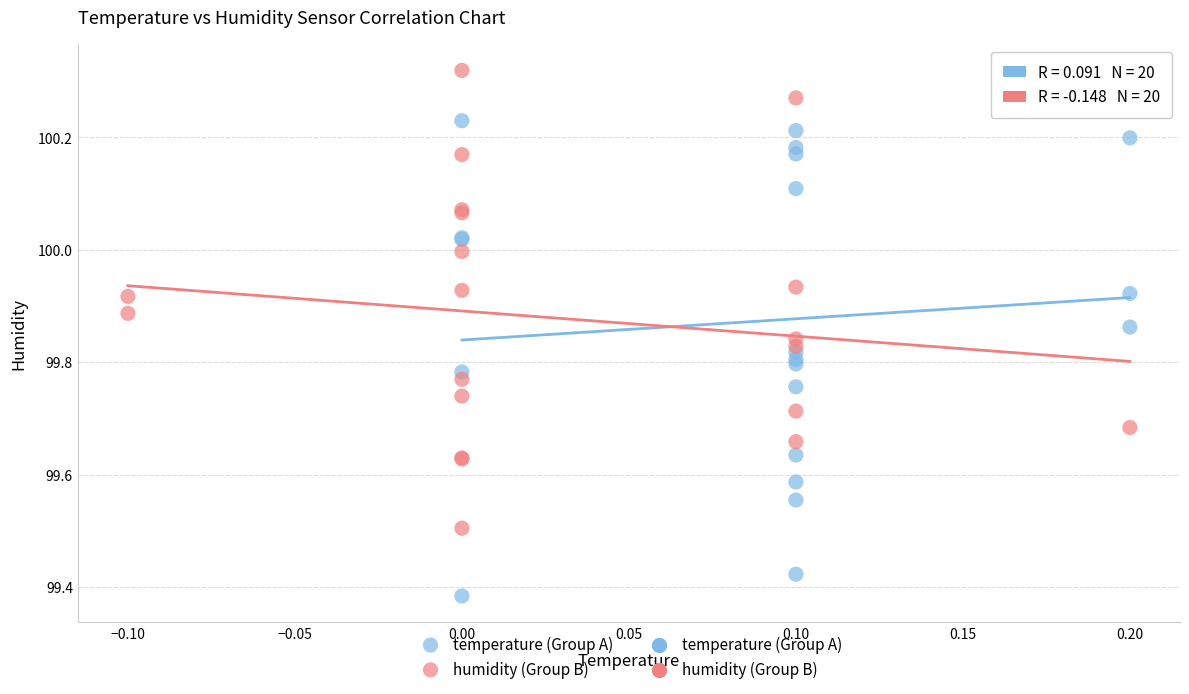

Which series reaches the minimum Y coordinate?

temperature (Group A)